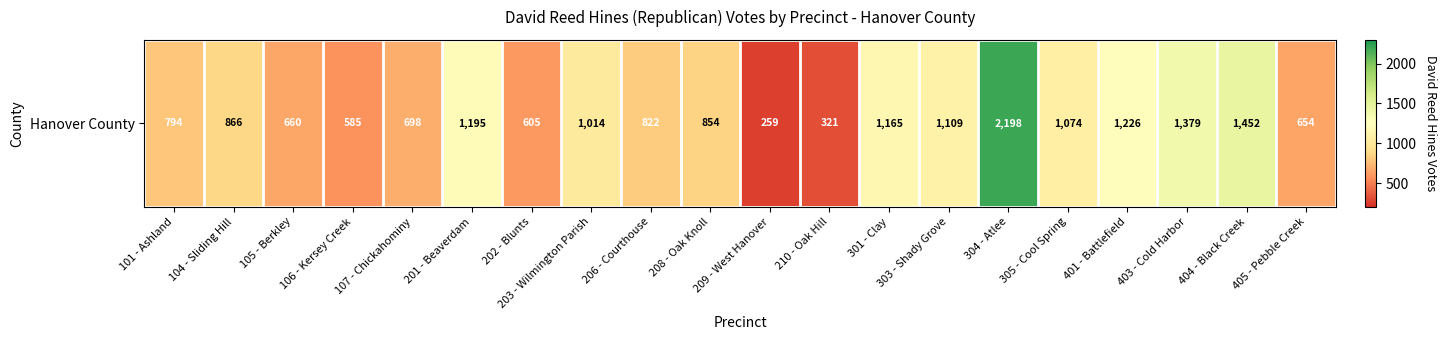

How many series are shown in this chart?

1